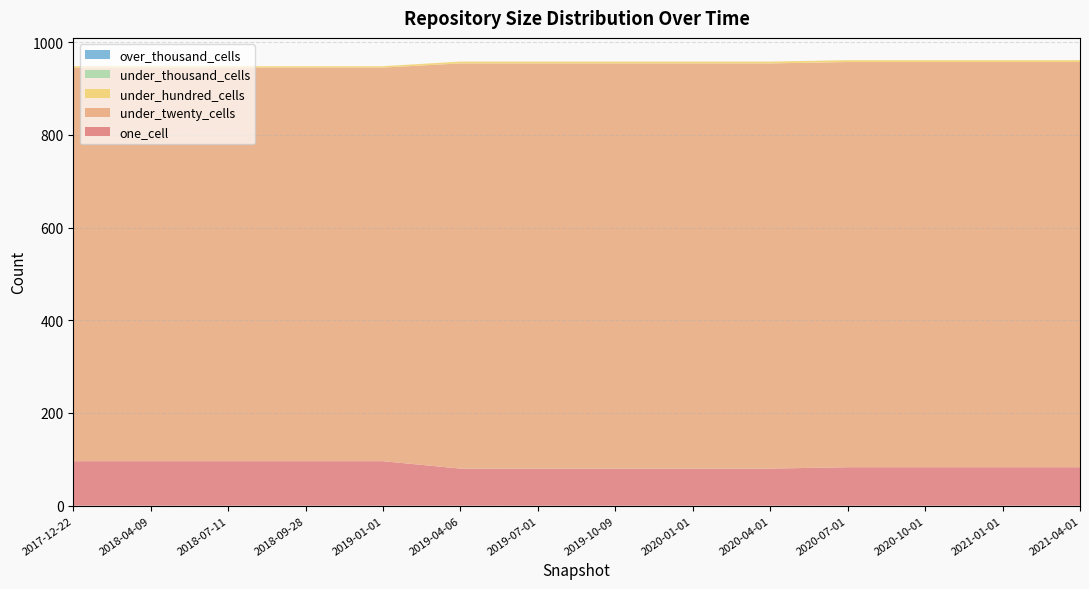

Reading left to right, extract all data points from this chart.

one_cell: 96	96	96	96	96	80	80	80	80	80	83	83	83	83
under_twenty_cells: 849	849	849	849	849	874	874	874	874	874	874	874	874	874
under_hundred_cells: 3	3	3	3	3	4	4	4	4	4	4	4	4	4
under_thousand_cells: 0	0	0	0	0	0	0	0	0	0	0	0	0	0
over_thousand_cells: 0	0	0	0	0	0	0	0	0	0	0	0	0	0